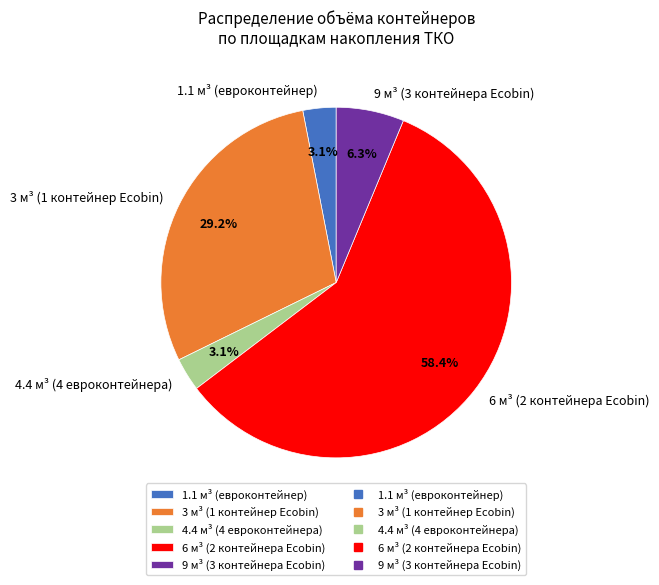

Between 4.4 м³ (4 евроконтейнера) and 3 м³ (1 контейнер Ecobin), which is larger?

3 м³ (1 контейнер Ecobin)